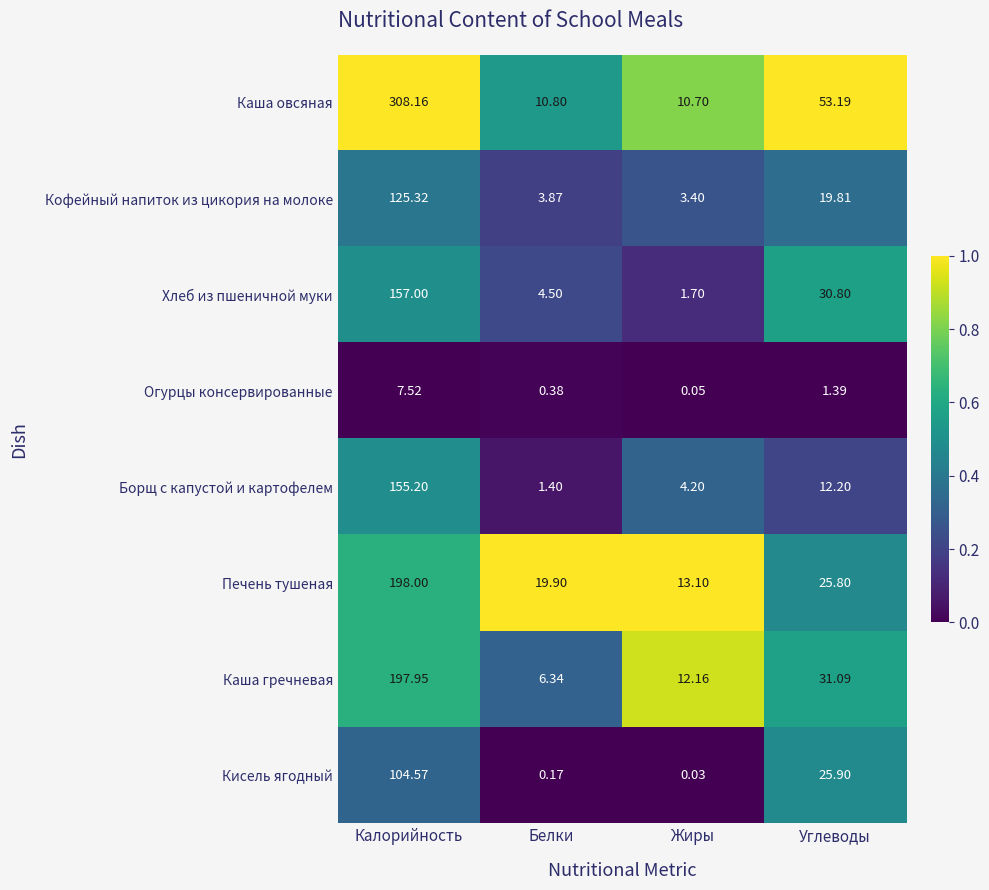

At which label does Борщ с капустой и картофелем first exceed 12?

Калорийность